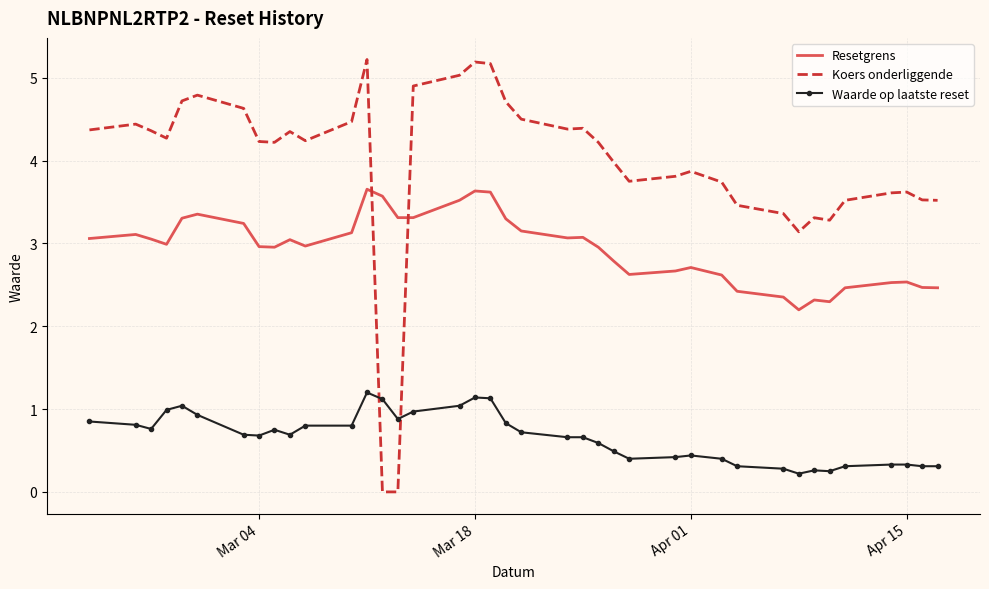

True or false: Resetgrens has more than 0 points higher than both neighbors.

True